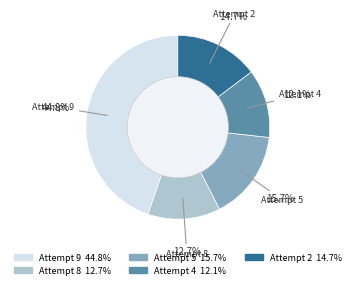

Is there any slice that represents more than half of the pie?

No